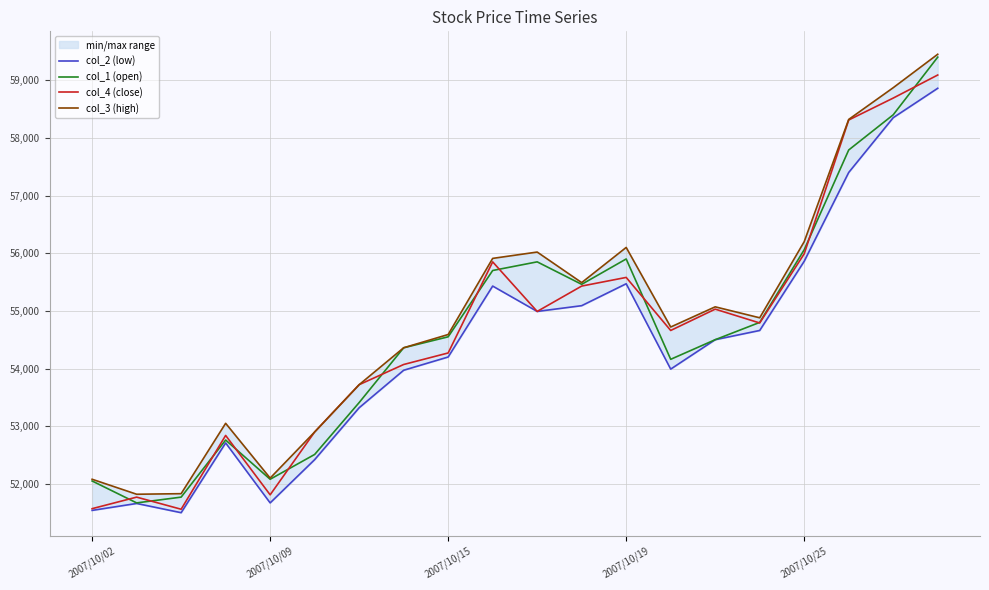

The col_2 (low) series shows 79016 at 15. True or false?

False